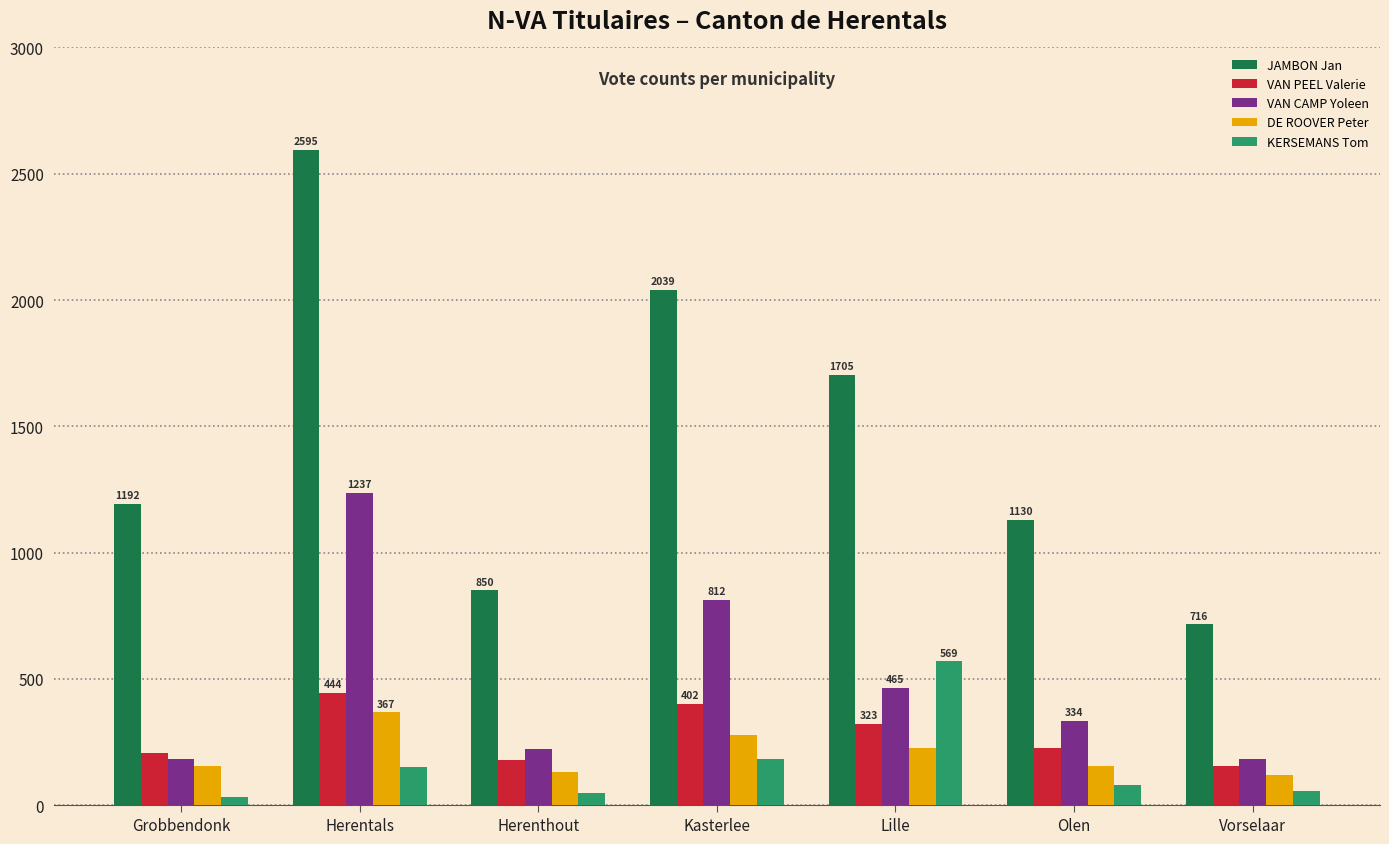

Is it true that VAN PEEL Valerie equals 226 at Olen?

True